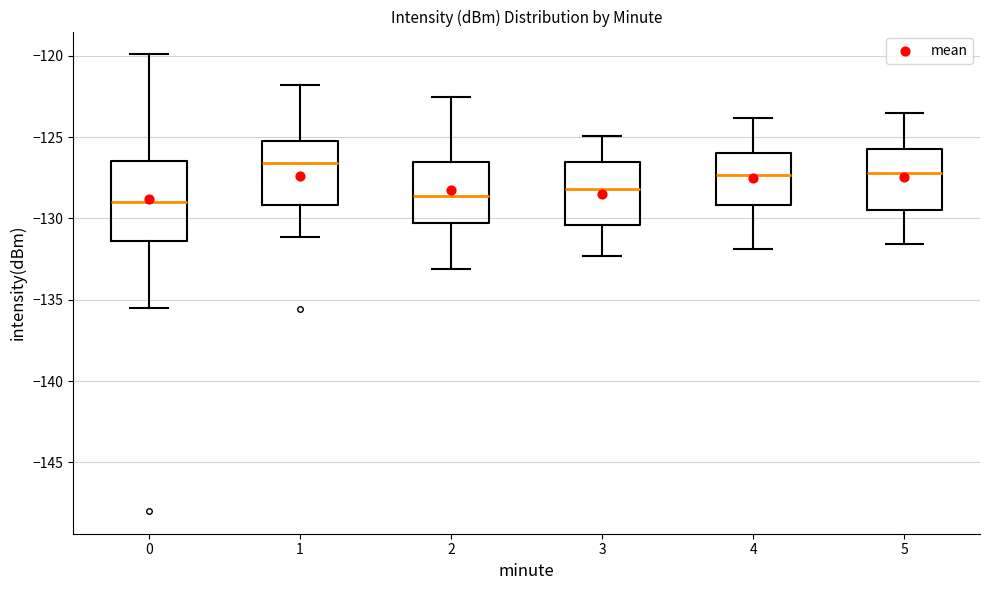

Reading left to right, read every box against the y-axis: the position of its median line, the range the box covers, and the ends of its whiskers. The values are not printed on the chart, so give them approximately, as read against the axis.

0: median -129.0, box -131.5 to -126.5, whiskers -135.5 to -120.0
1: median -126.5, box -129.0 to -125.5, whiskers -131.0 to -122.0
2: median -128.5, box -130.5 to -126.5, whiskers -133.0 to -122.5
3: median -128.0, box -130.5 to -126.5, whiskers -132.5 to -125.0
4: median -127.5, box -129.0 to -126.0, whiskers -132.0 to -124.0
5: median -127.0, box -129.5 to -125.5, whiskers -131.5 to -123.5